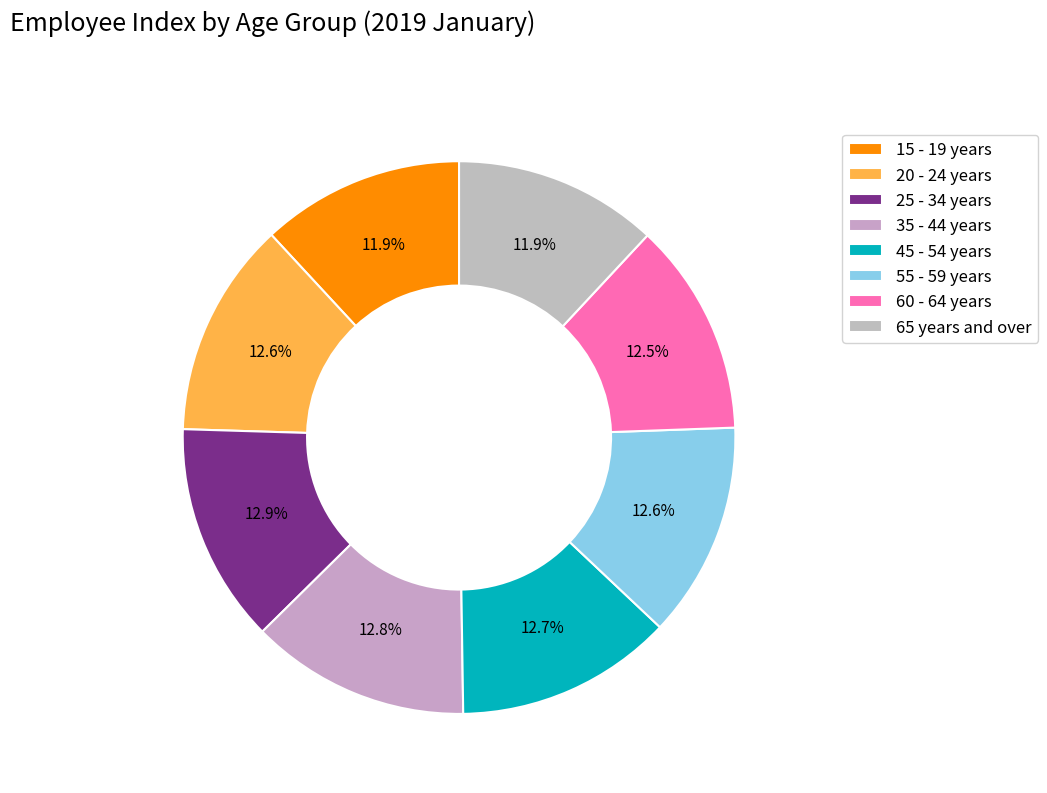

How many slices are in this pie chart?

8